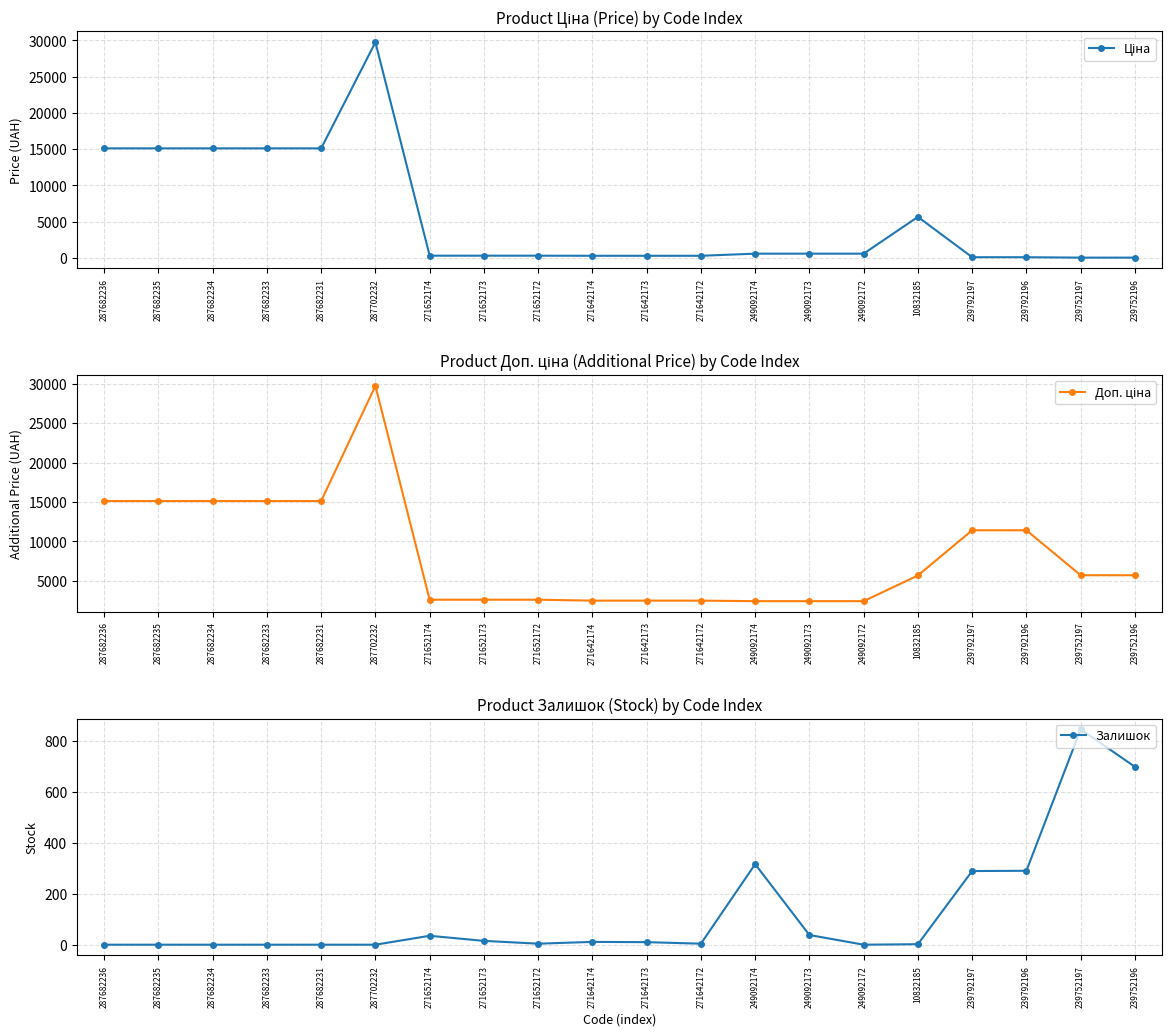

Where does the Залишок series first go above 10?

271652174